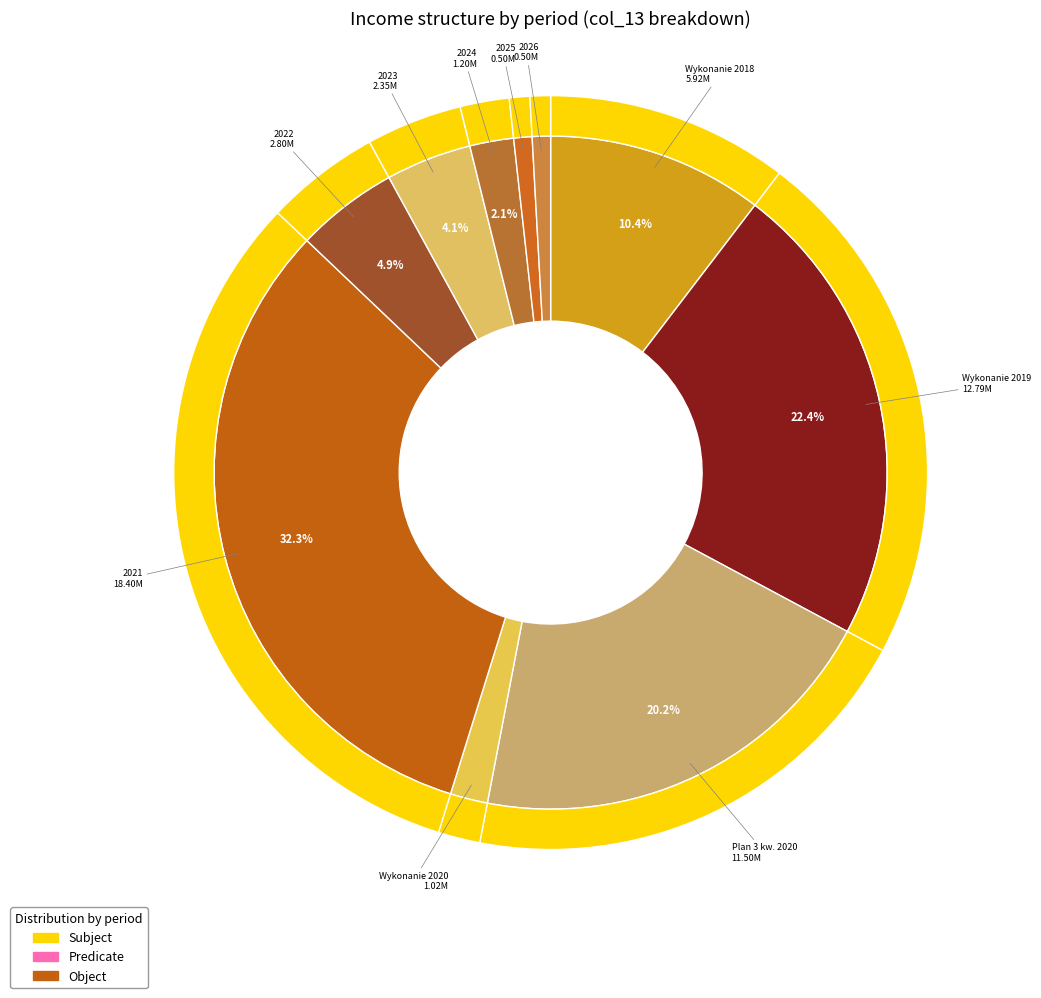

Rank the categories by value from highest to lowest.

2021, Wykonanie 2019, Plan 3 kw. 2020, Wykonanie 2018, 2022, 2023, 2024, Wykonanie 2020, 2025, 2026